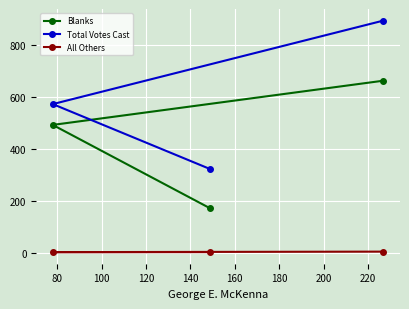

Which series has the largest range (max minus min)?

Total Votes Cast